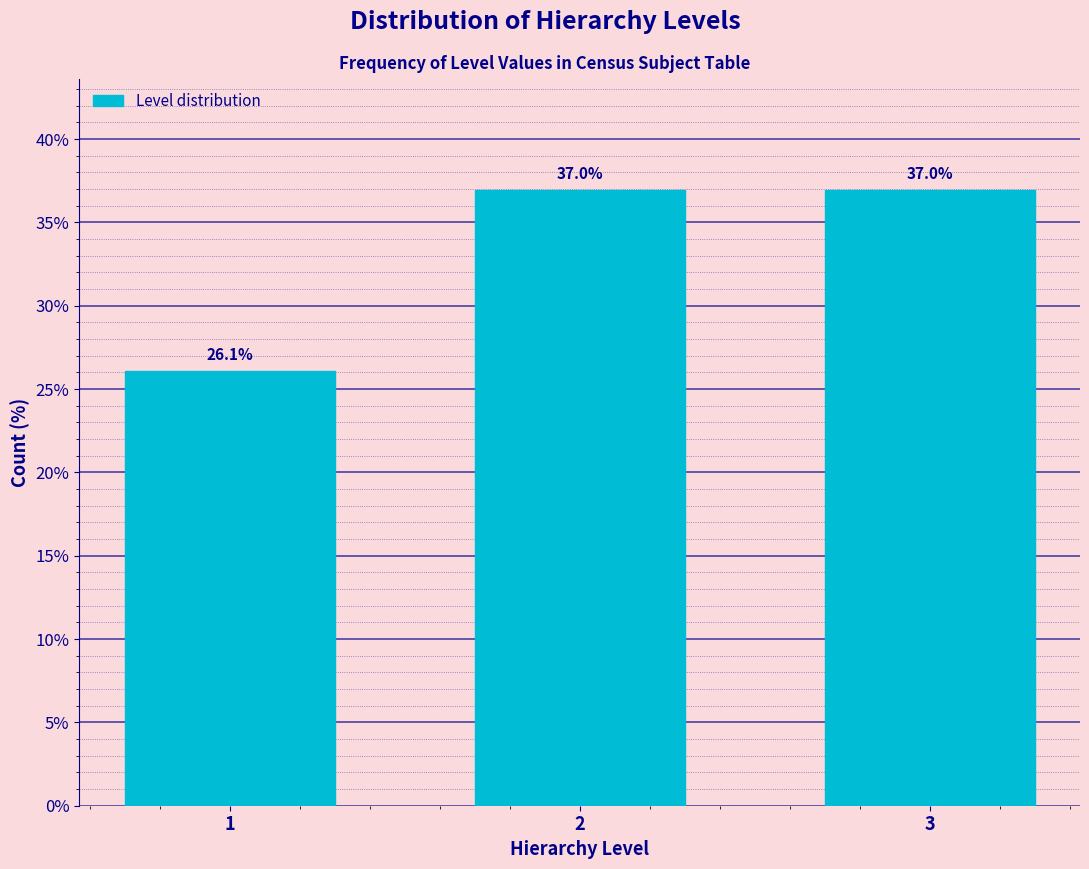

Reading right to left, transcribe all the data shown in this chart.

37.0	37.0	26.1